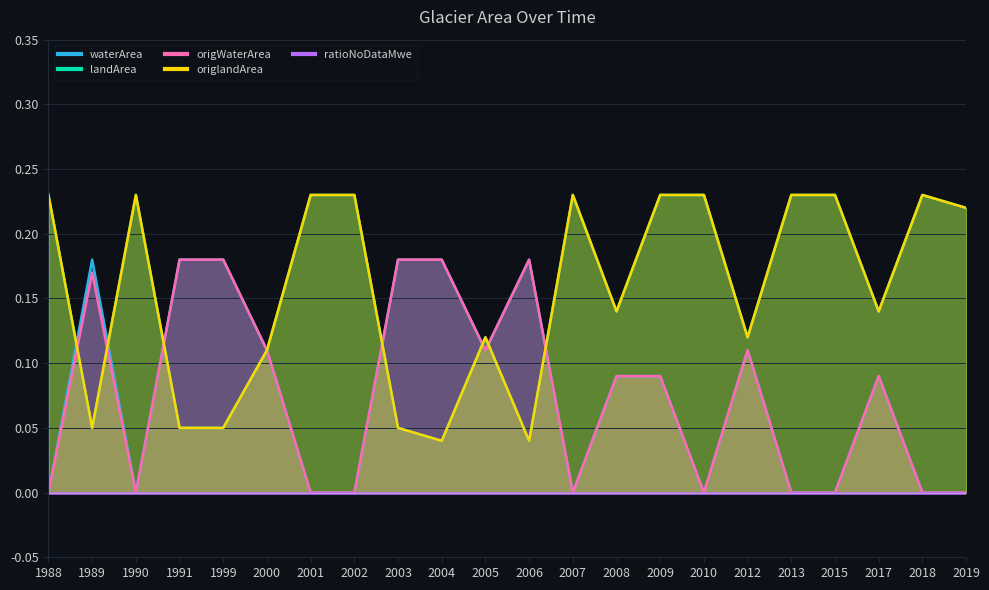

List the labels in order of waterArea value, largest first.

1989, 1991, 1999, 2003, 2004, 2006, 2000, 2005, 2012, 2008, 2009, 2017, 1988, 1990, 2001, 2002, 2007, 2010, 2013, 2015, 2018, 2019